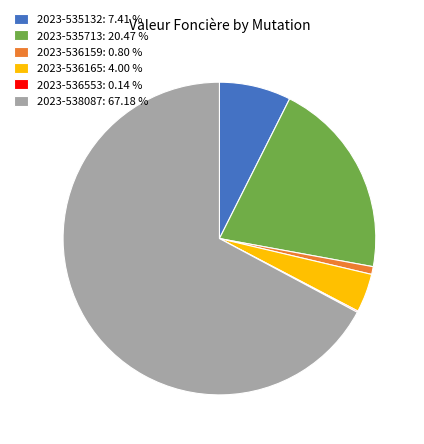

Combined, do 2023-536159 and 2023-535713 account for over 50%?

No